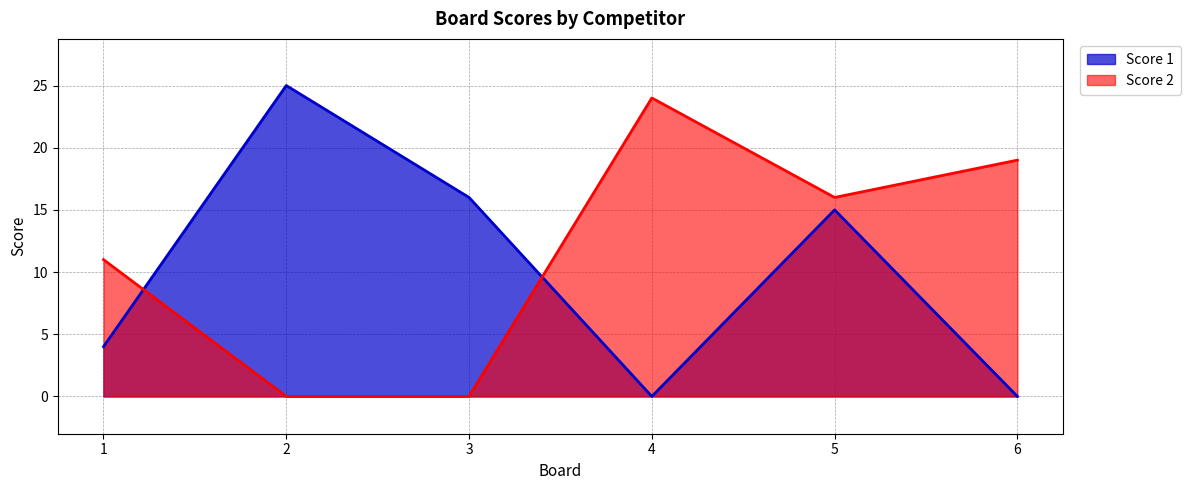

The value of Score 2 at 2 is -10. True or false?

False